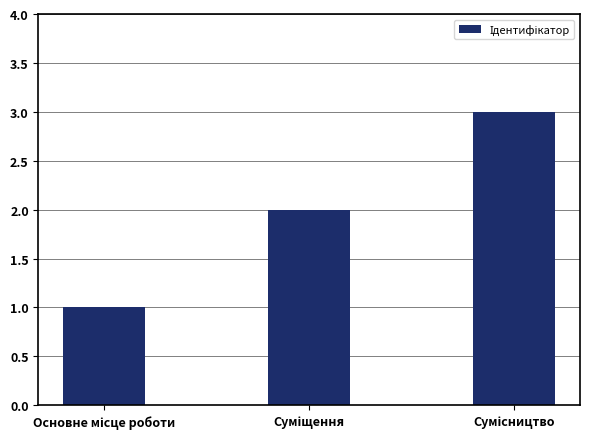

How many data points does each series have?

3